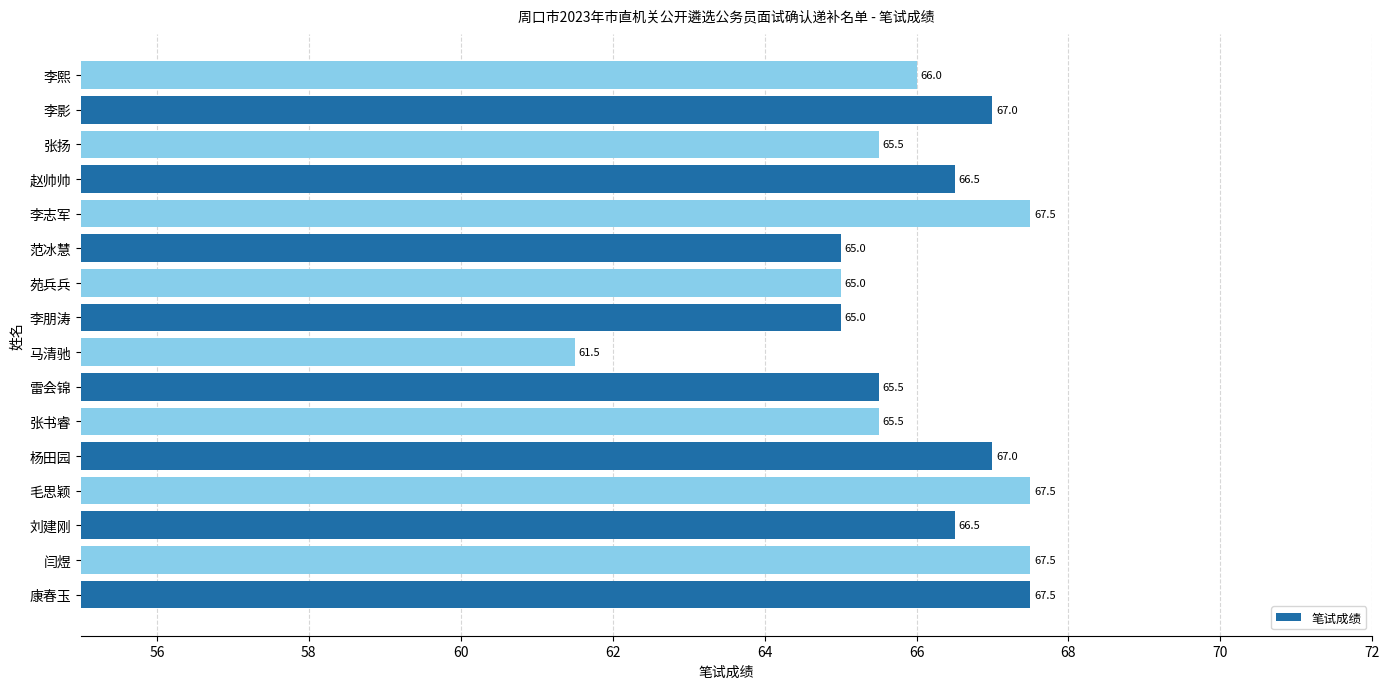

Read the value at 马清驰.

61.5